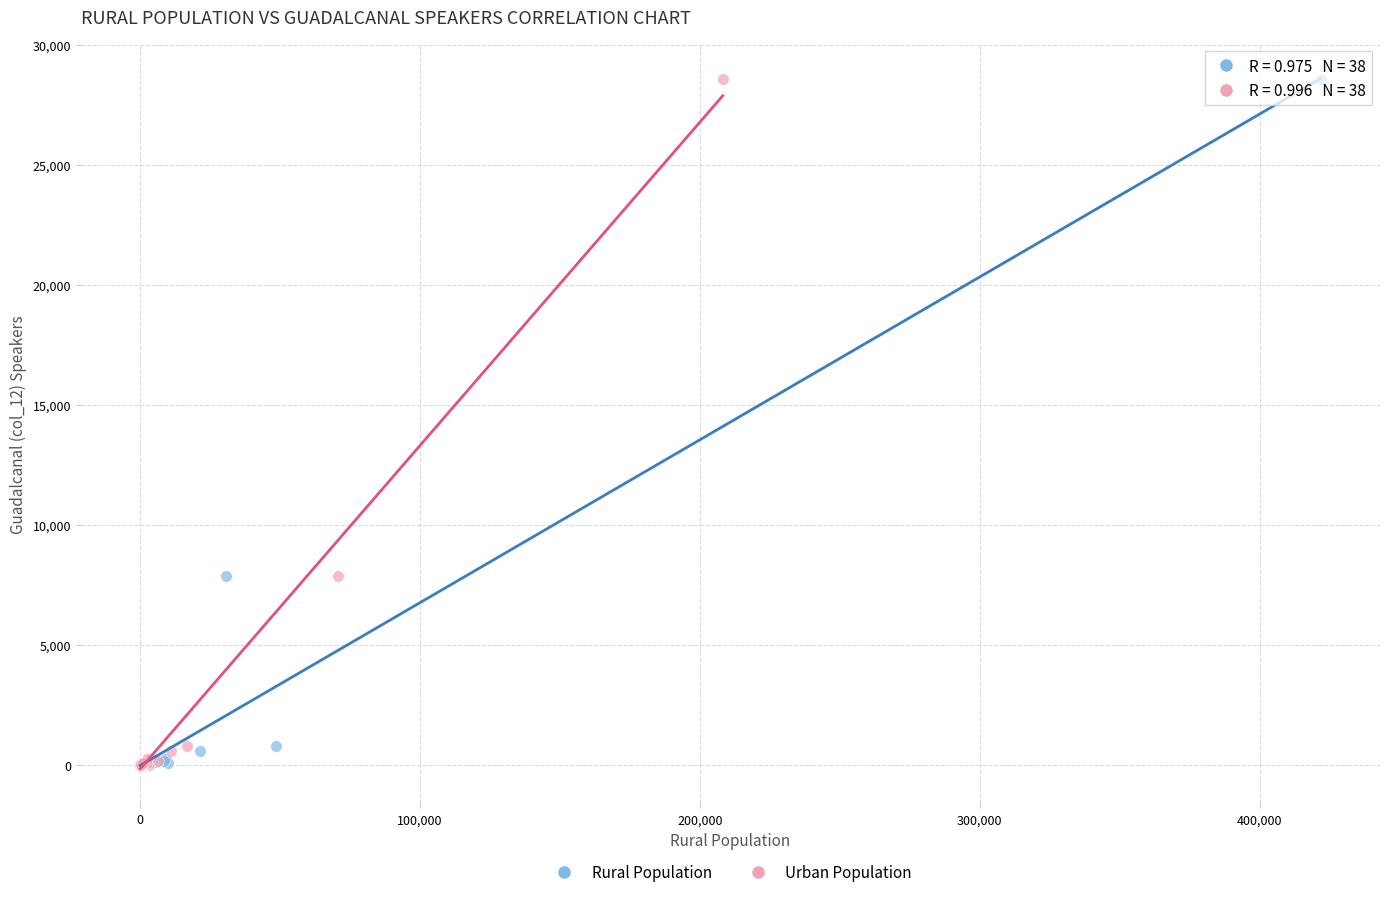

What are all the series names shown in the legend?

Rural Population, Urban Population